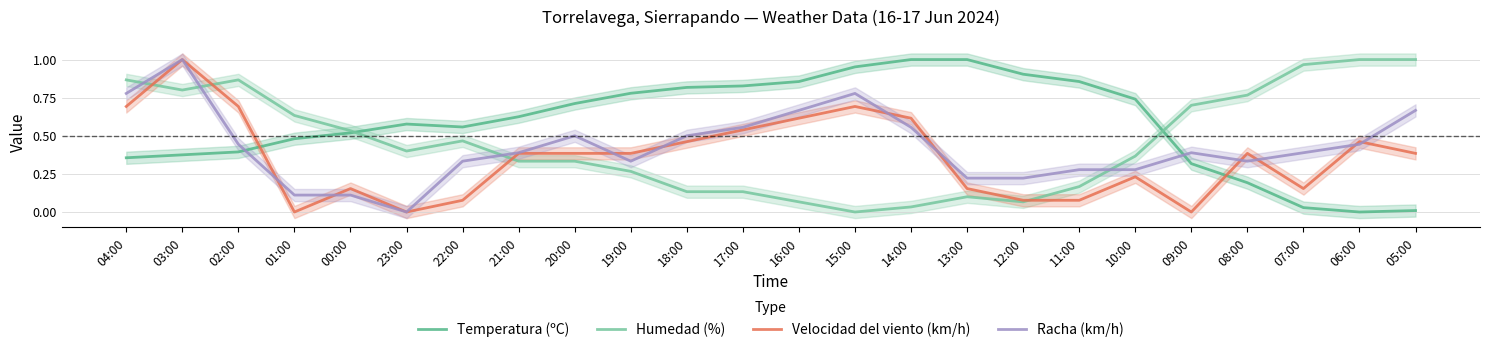

Which series has the largest total across all categories?

Temperatura (ºC)